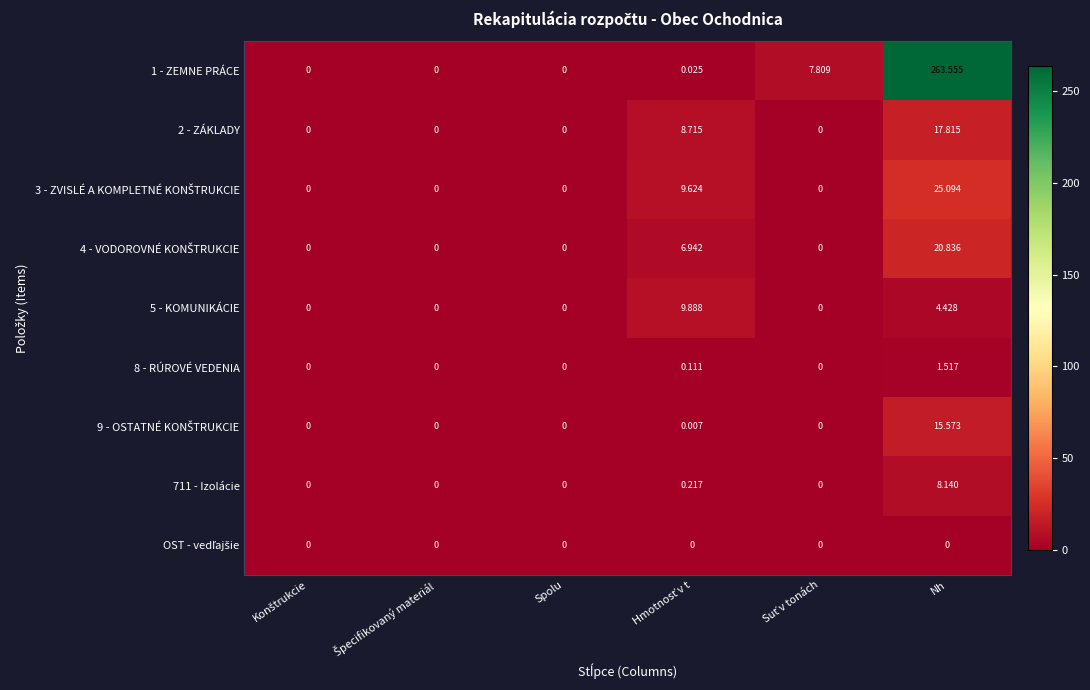

Which series has the largest total across all categories?

1 - ZEMNE PRÁCE